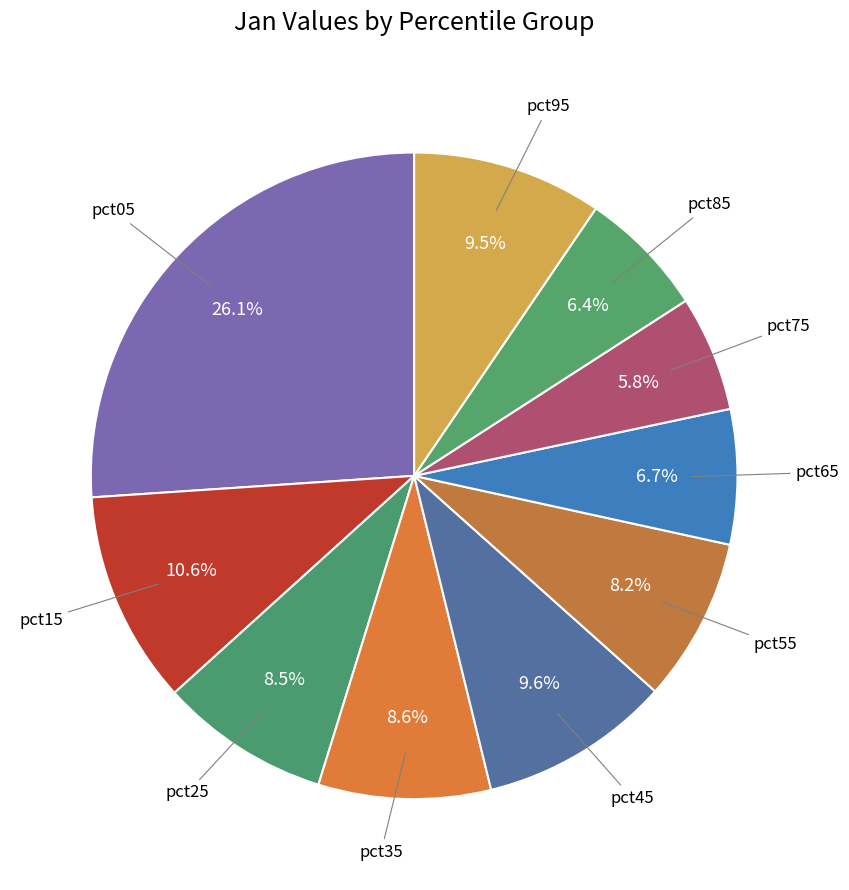

How many slices are in this pie chart?

10